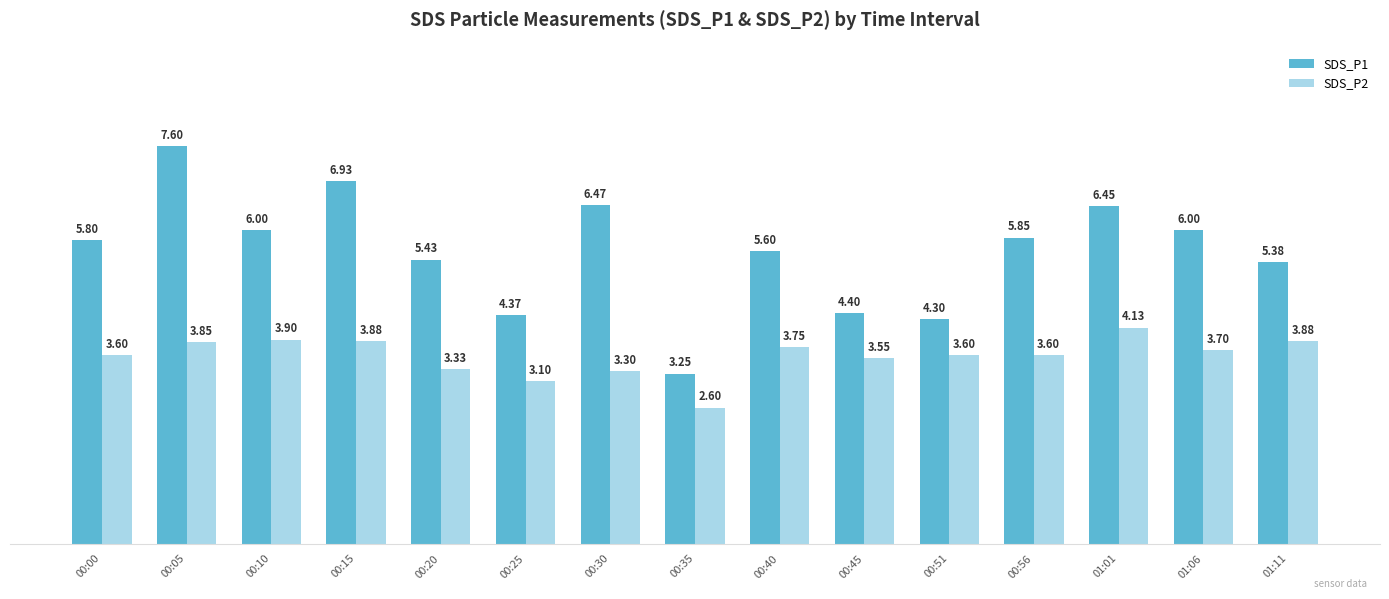

How many bars are there in each group?

2